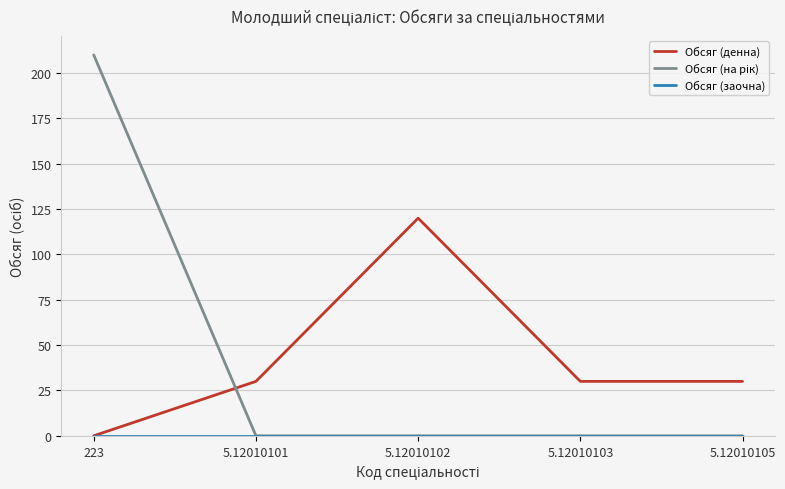

What is the greatest value displayed?

210